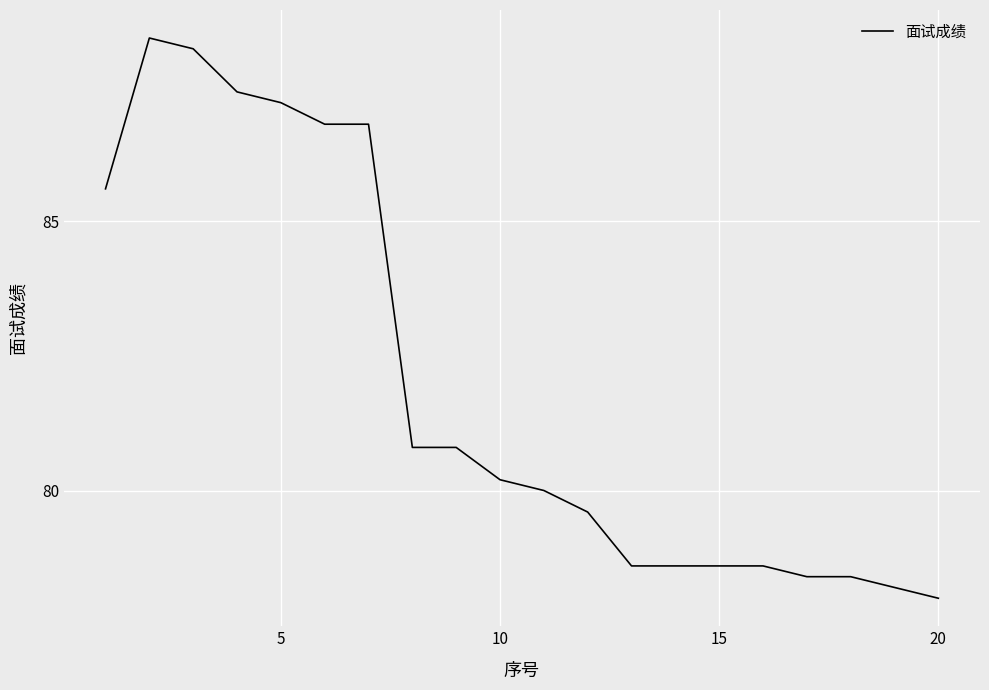

What is the minimum value shown in the chart?

78.0